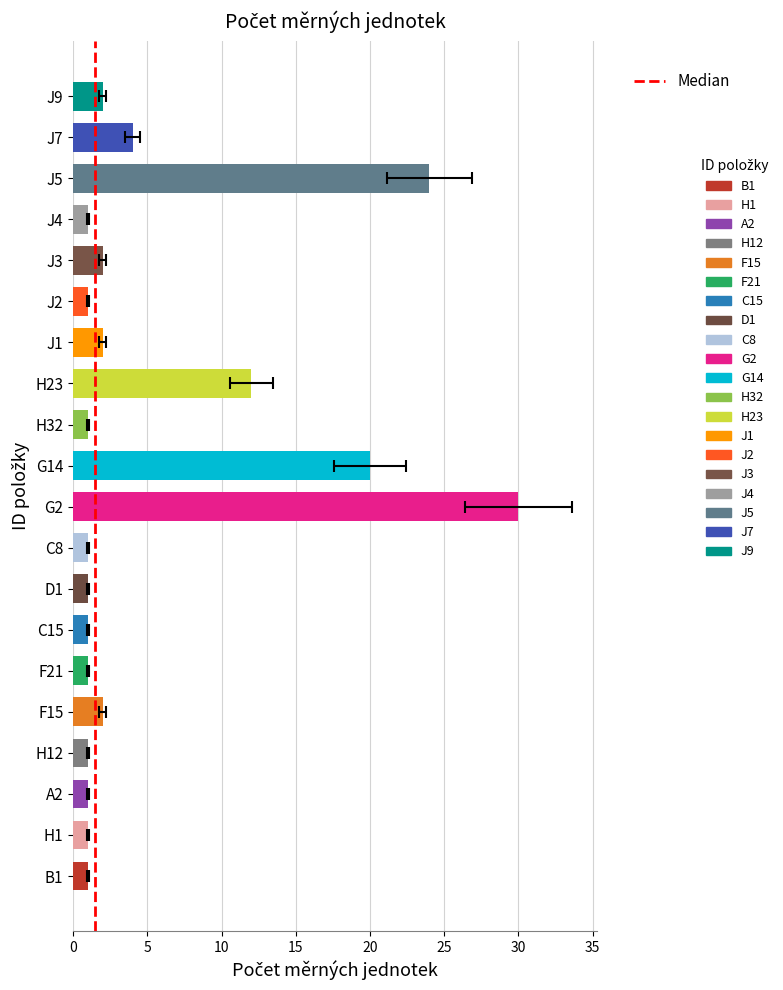

The value at 5 is 0. True or false?

False